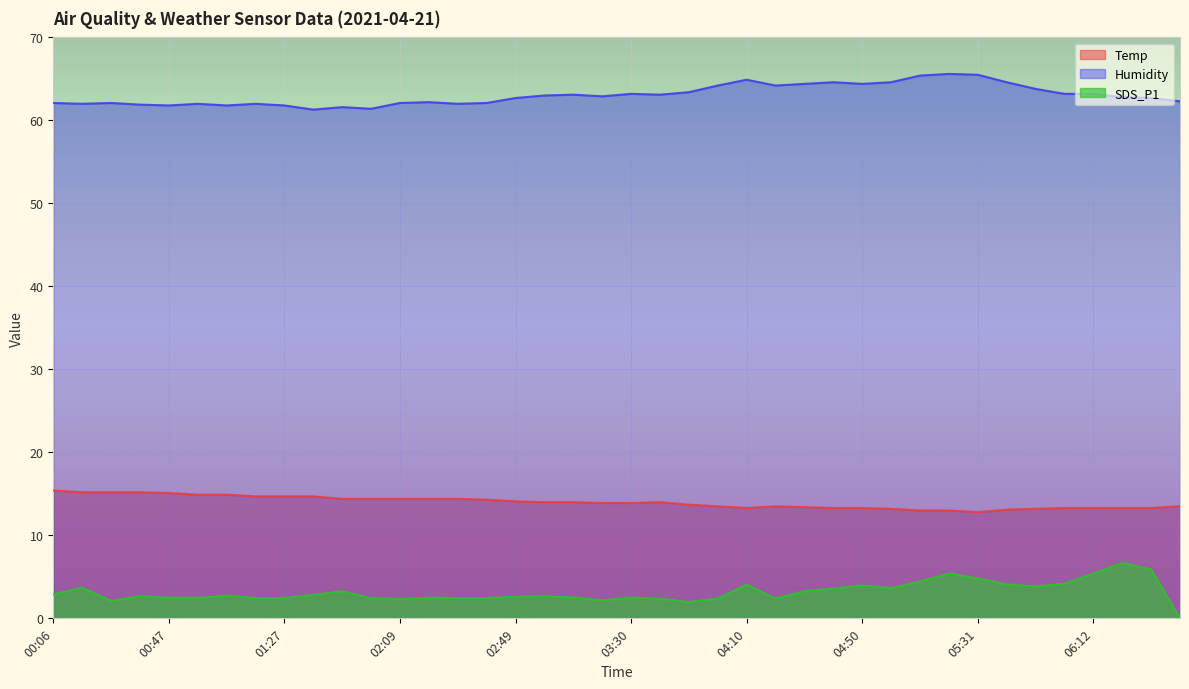

What is the value of the SDS_P1 point at the 7th from the left?

2.8